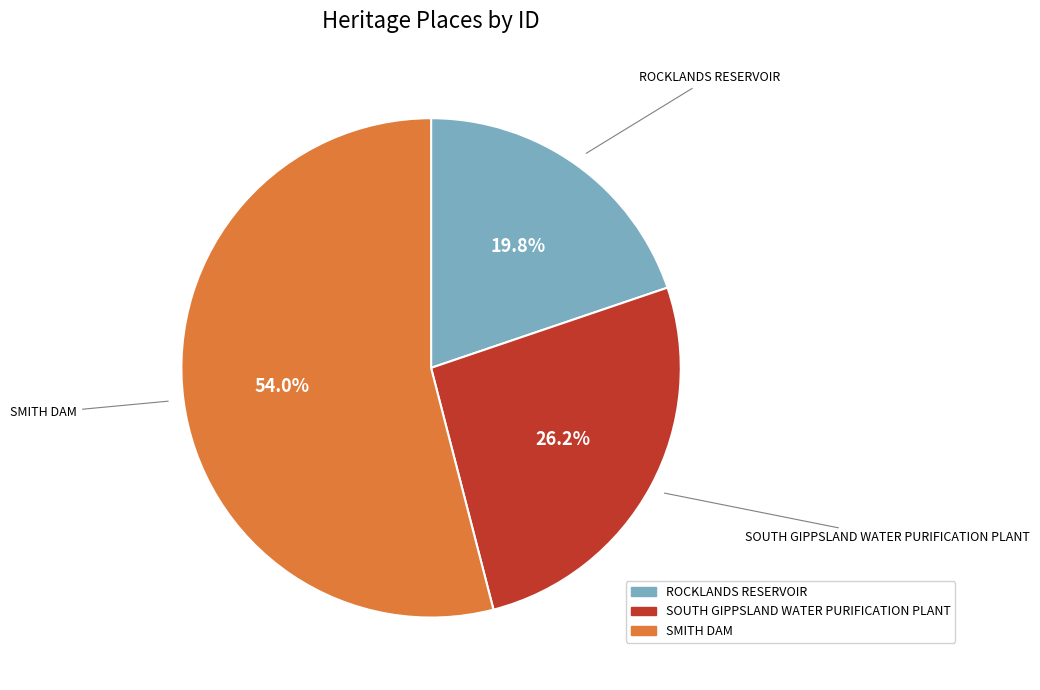

Approximately how many times larger is the value at SMITH DAM compared to ROCKLANDS RESERVOIR?

2.7